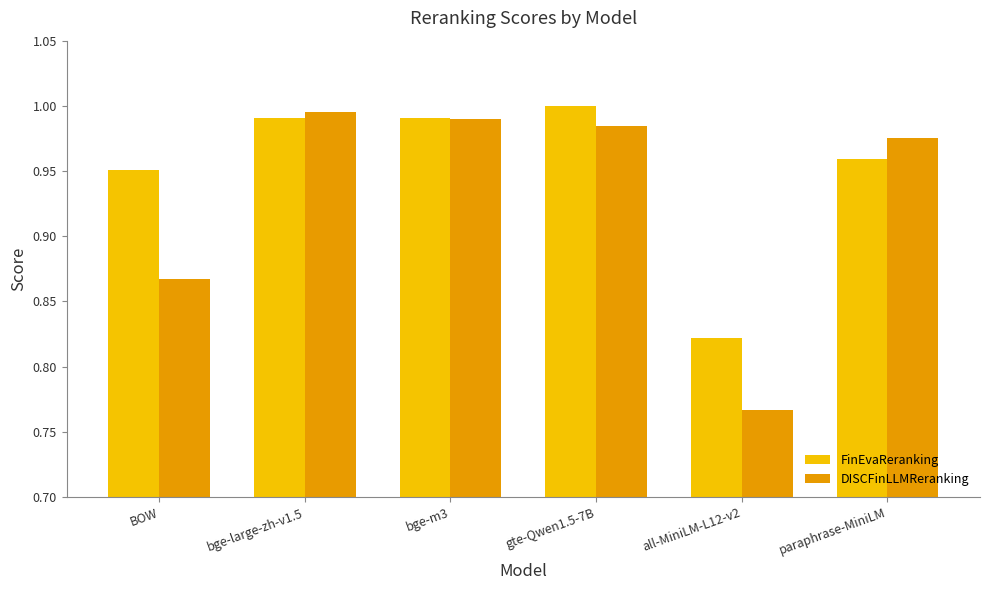

List the series in order of their overall mean, lowest first.

DISCFinLLMReranking, FinEvaReranking